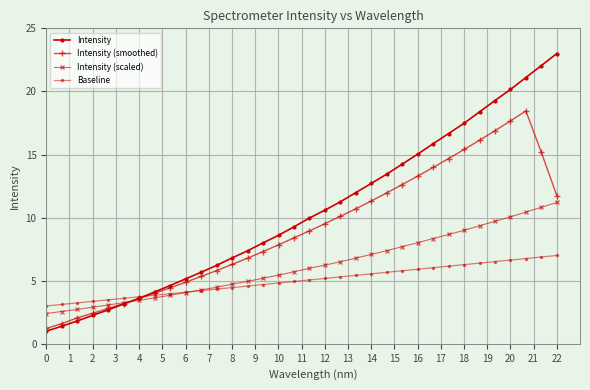

How many data points does each series have?

34